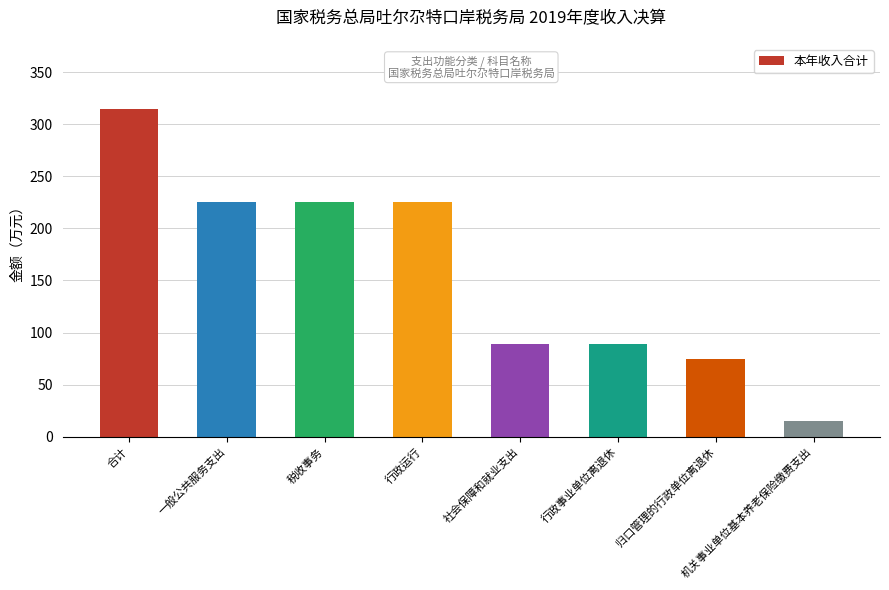

Reading right to left, what are all the values shown in this chart?

14.9	74.4	89.3	89.3	225.0	225.0	225.0	314.3